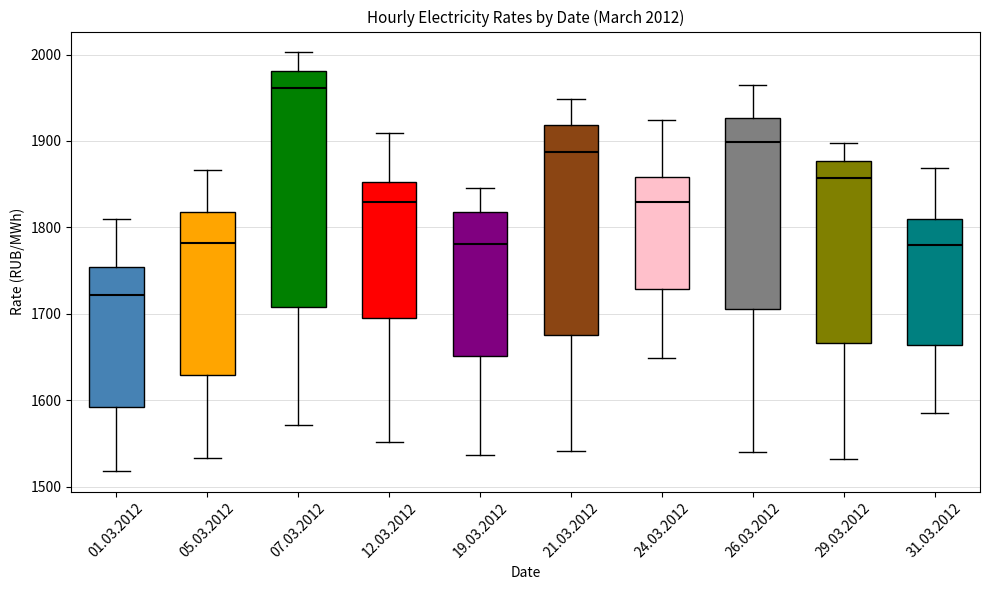

Which box's median line is the highest?

07.03.2012